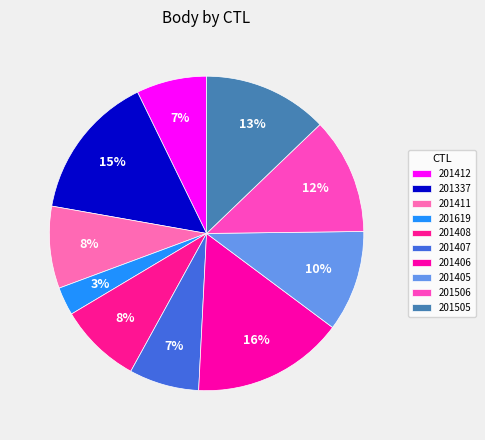

Rank the categories by value from lowest to highest.

201619, 201407, 201412, 201411, 201408, 201405, 201506, 201505, 201337, 201406